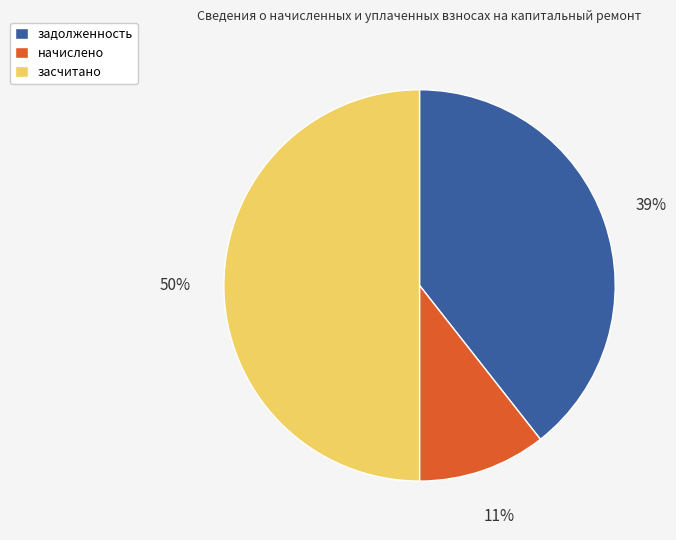

To the nearest percent, what is the average slice percentage?

33%